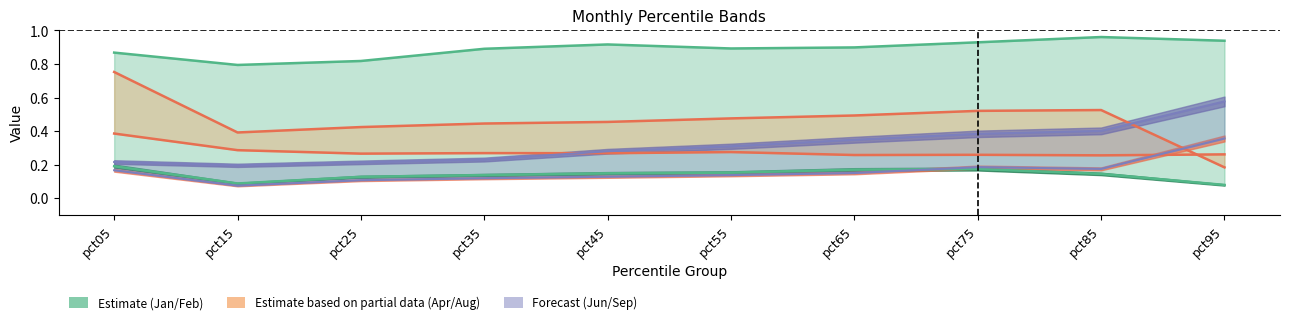

Between pct45 and pct65, which is larger?

pct65